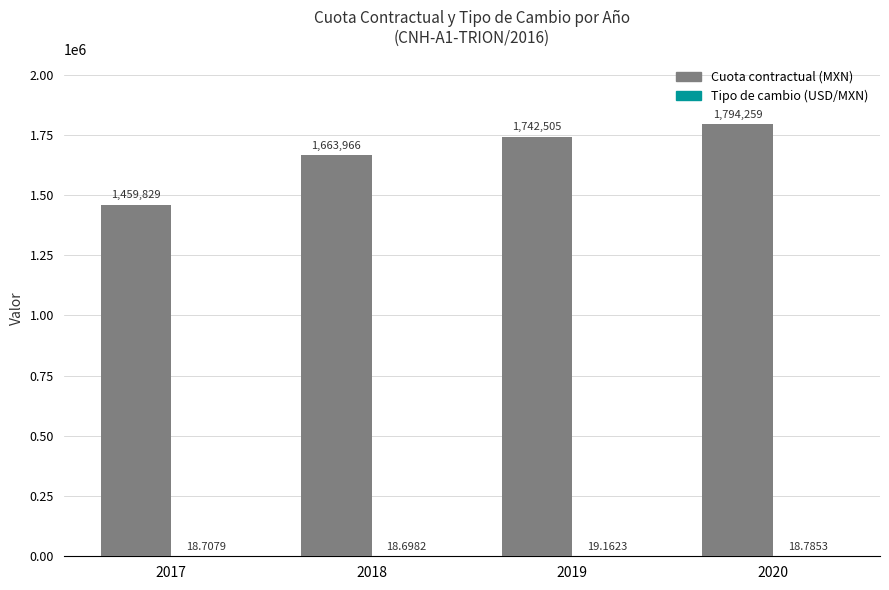

At which category is the sum across all series the highest?

2020